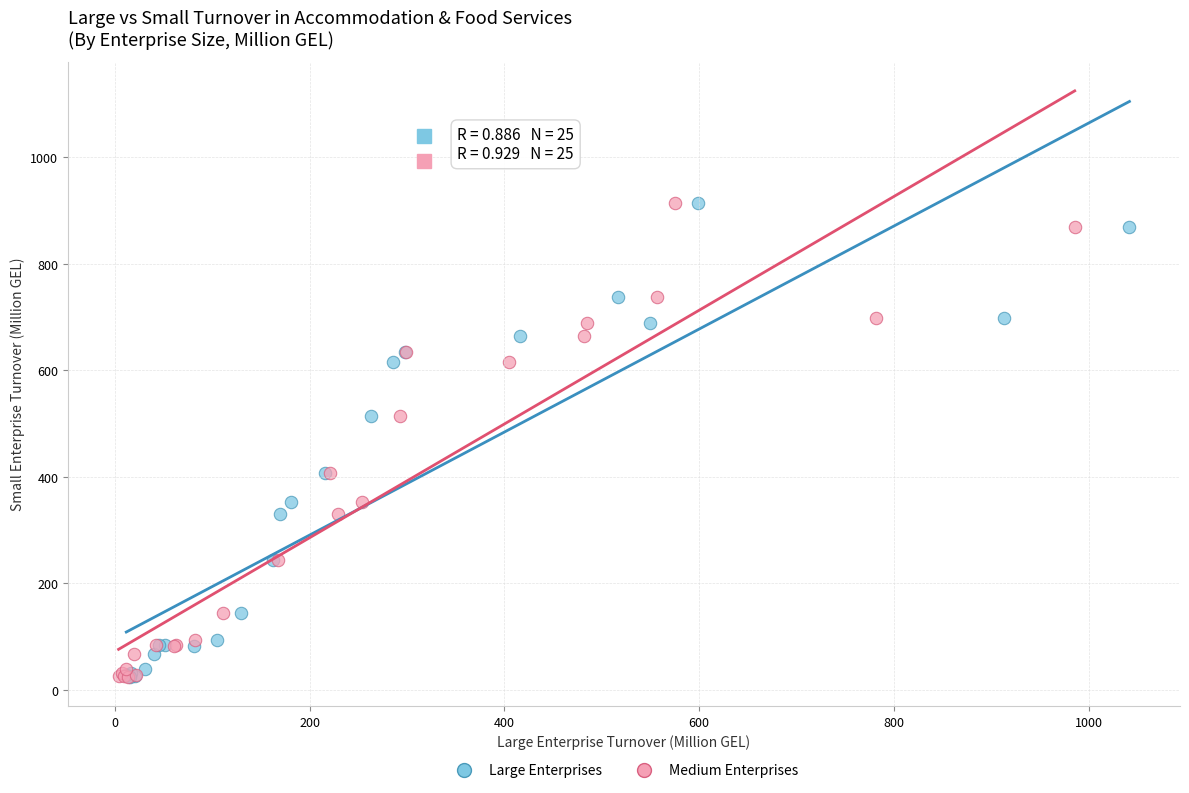

What are all the series names shown in the legend?

Large Enterprises, Medium Enterprises